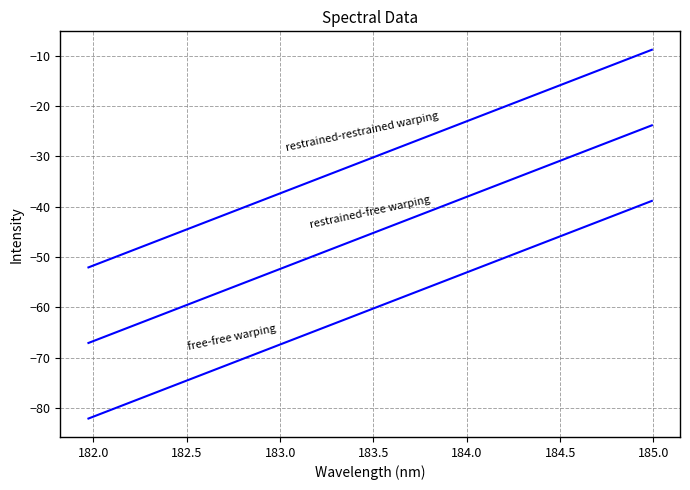

Does the chart have visible grid lines?

Yes